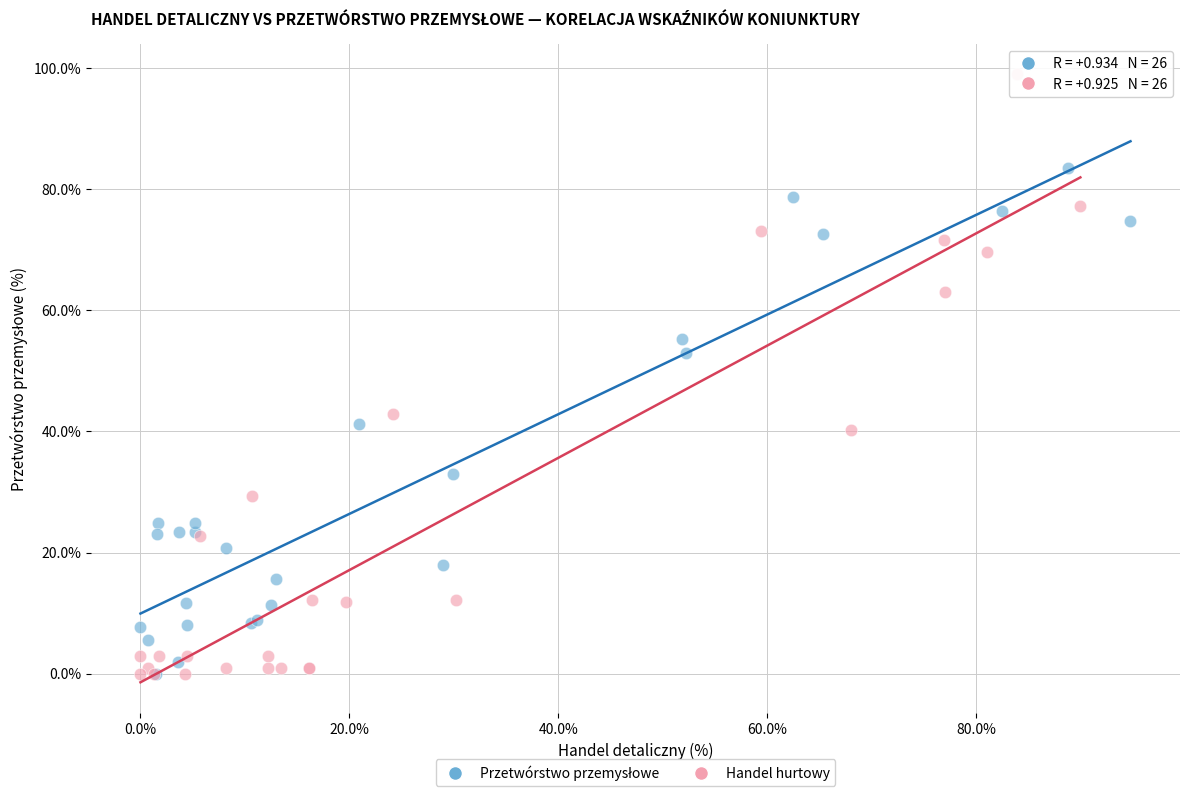

Which series has the largest Y range (max minus min)?

Handel hurtowy